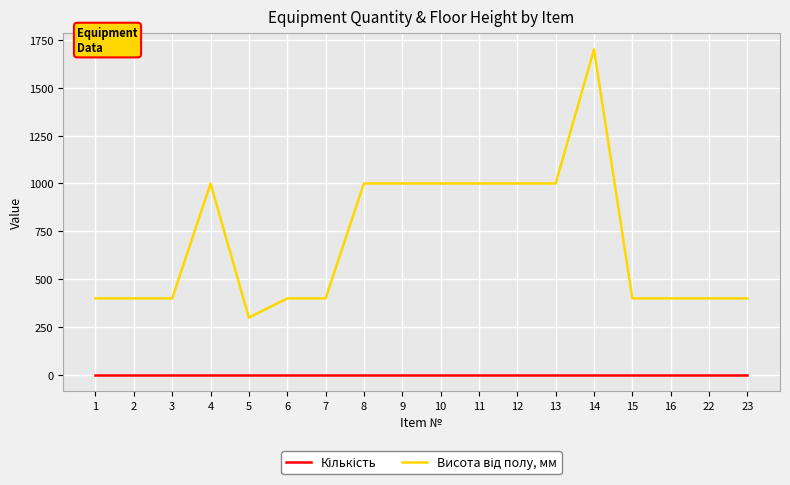

What is the greatest value displayed?

1700